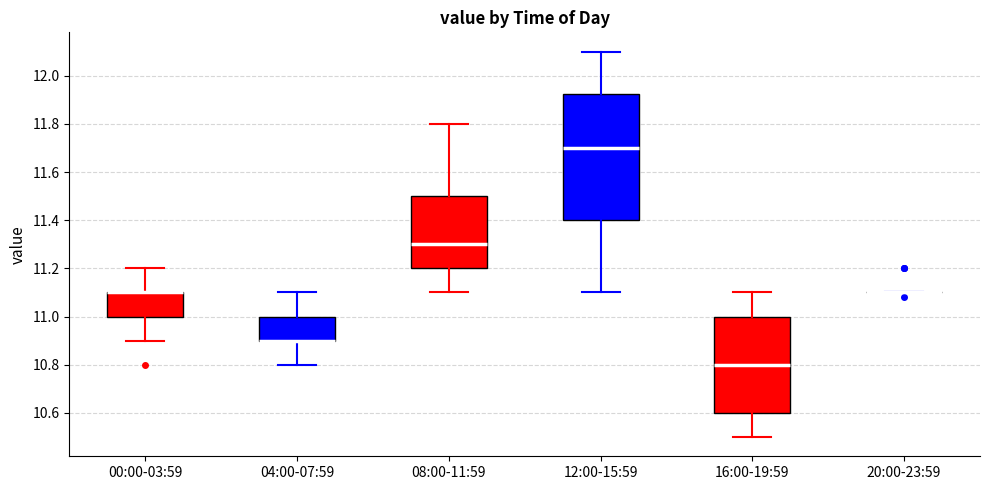

Comparing the boxes themselves (not the whiskers), which one is the tallest?

12:00-15:59